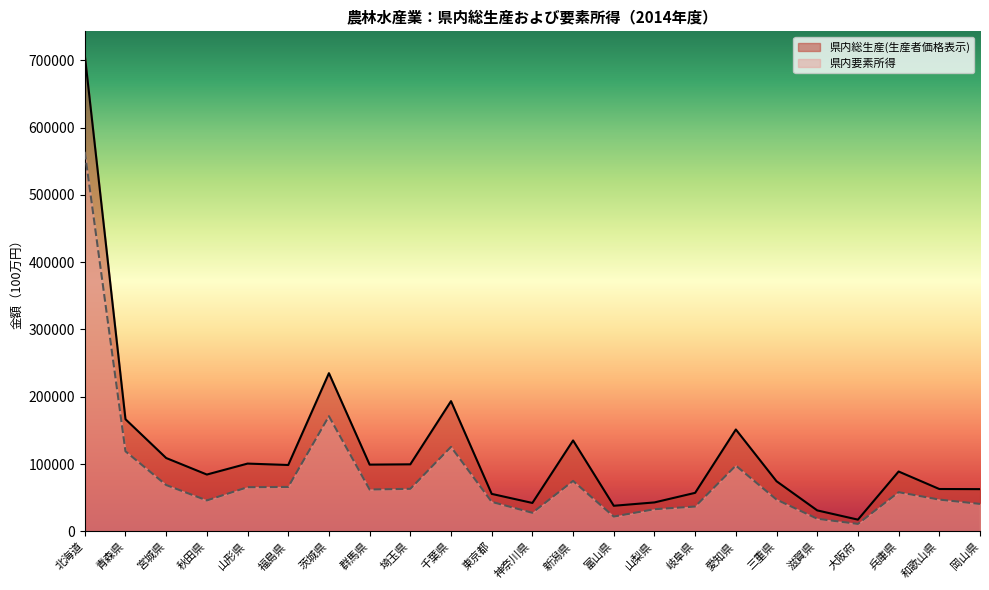

What is the difference between the highest and lowest values at 埼玉県?

36432